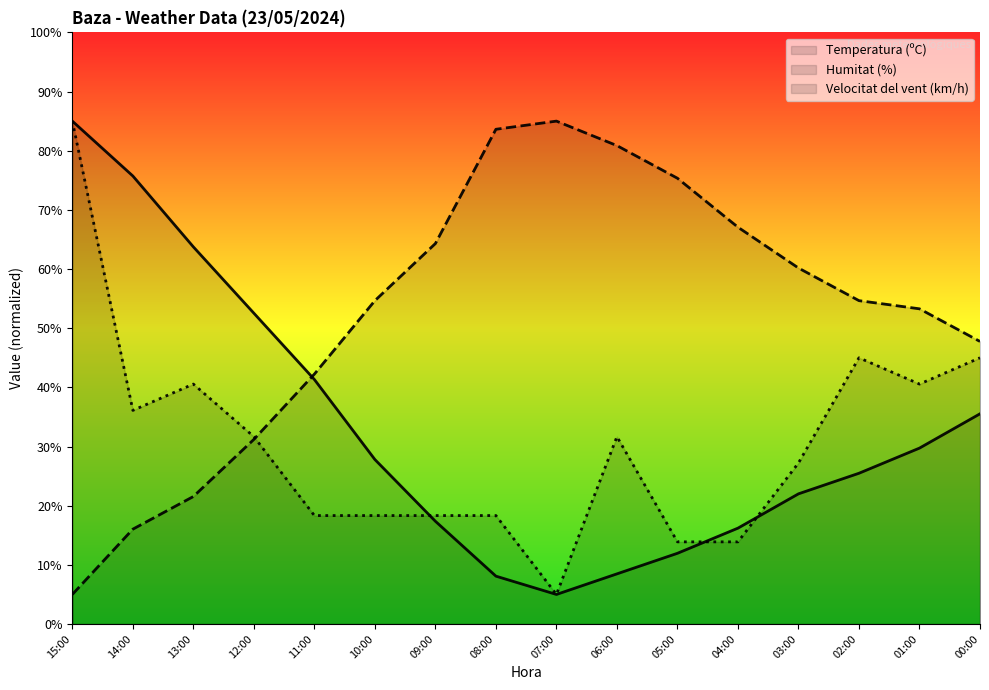

Which series has the largest range (max minus min)?

Temperatura (ºC)